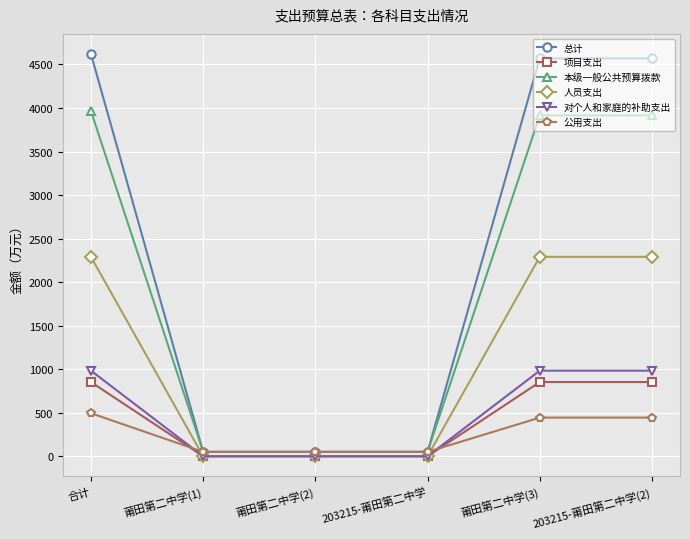

True or false: 本级一般公共预算拨款 and 项目支出 cross at least once.

False